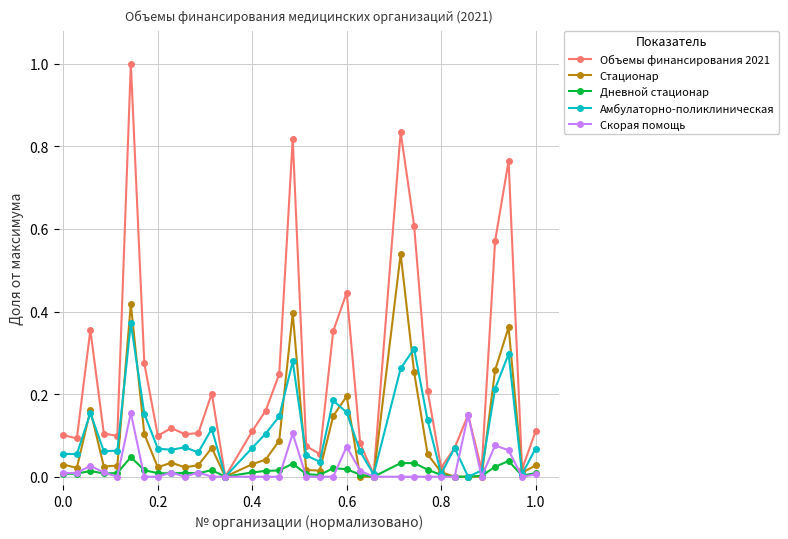

Which series has the largest range (max minus min)?

Объемы финансирования 2021